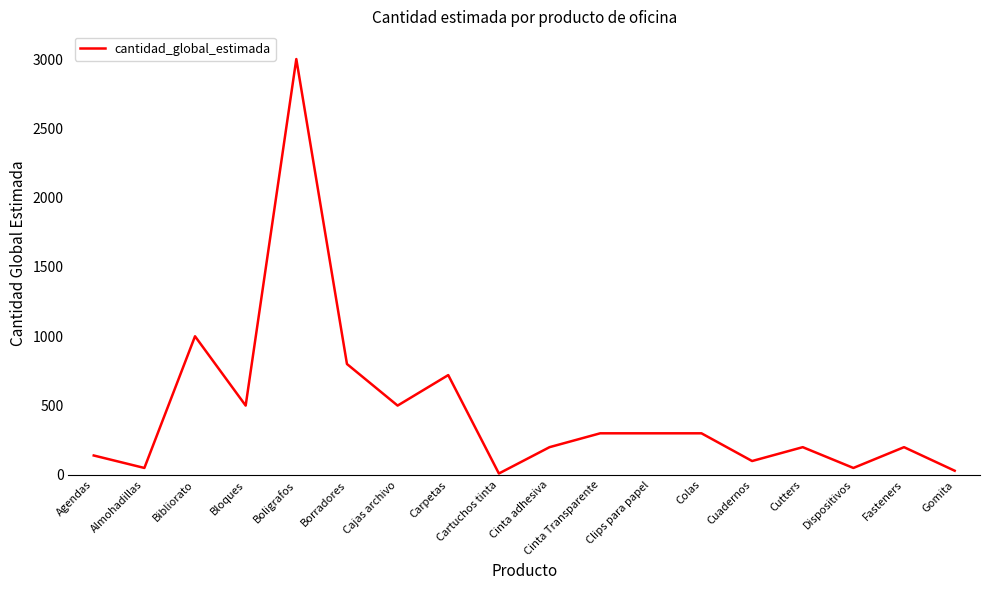

Reading left to right, transcribe all the data shown in this chart.

140	50	1000	500	3000	800	500	720	10	200	300	300	300	100	200	50	200	30